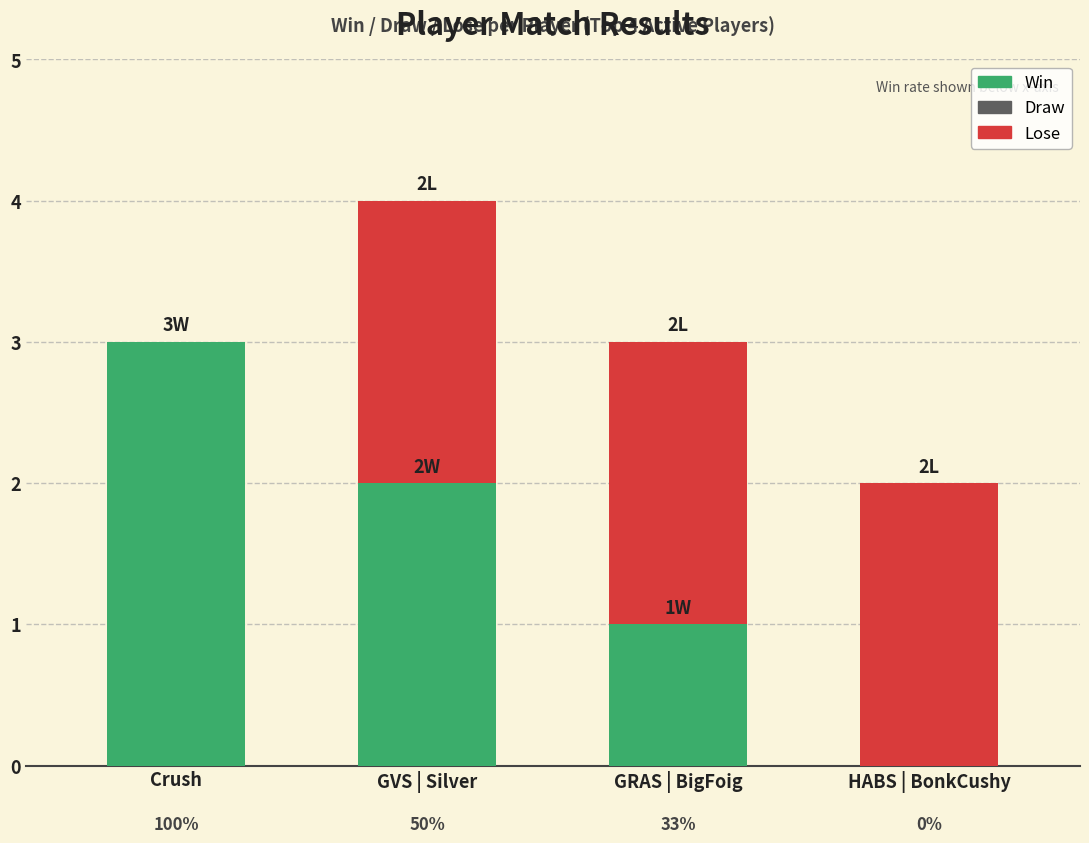

Are the bars grouped side by side (vs. stacked)?

No